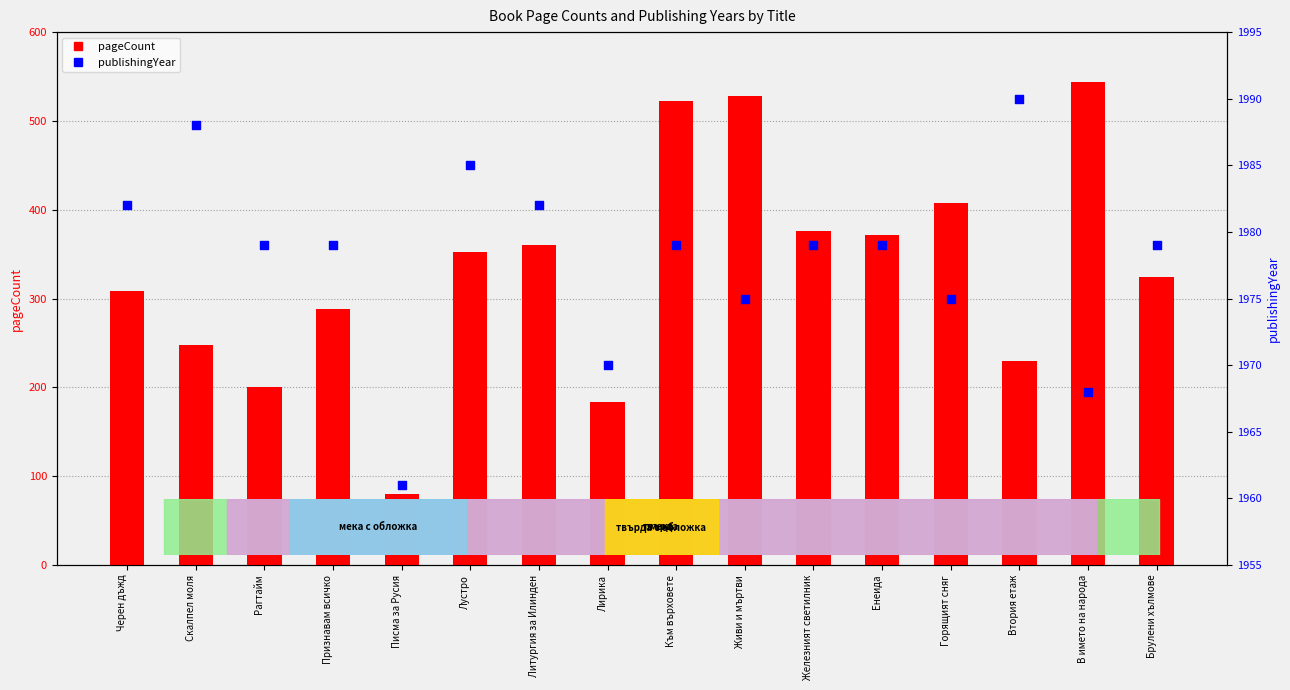

What are all the series names shown in the legend?

pageCount, publishingYear